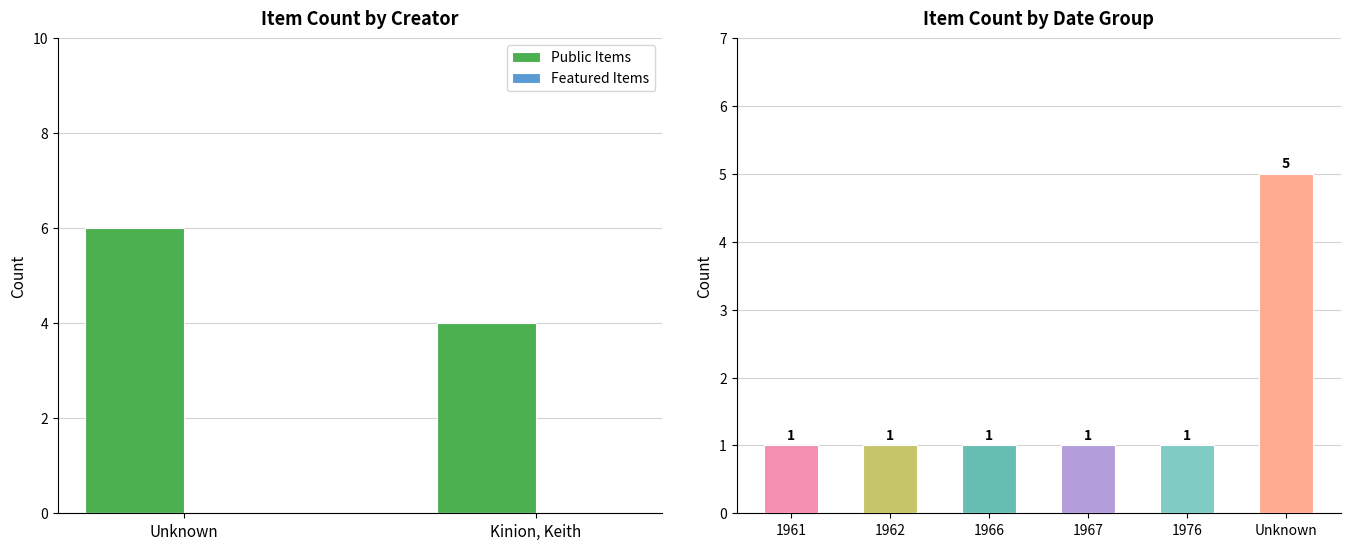

Rank the categories by Public Items value from lowest to highest.

Kinion, Keith, Unknown